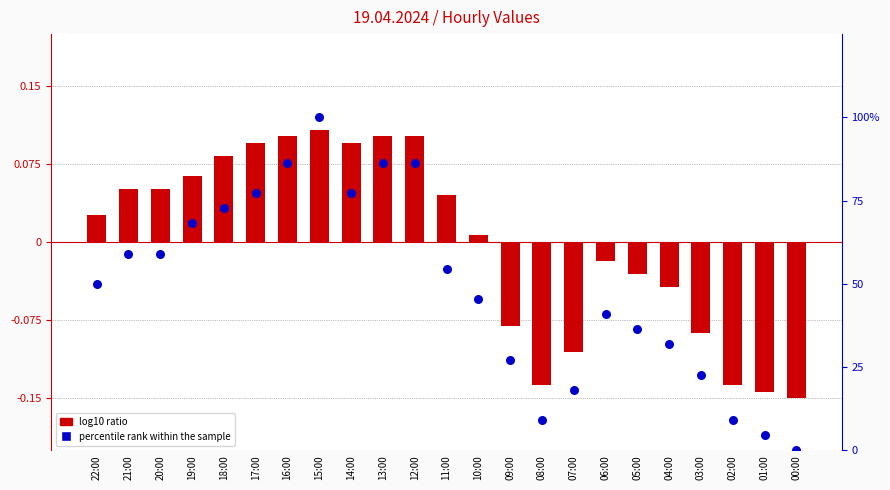

Is the value of percentile rank within the sample at 21:00 greater than the value of log10 ratio at 04:00?

Yes